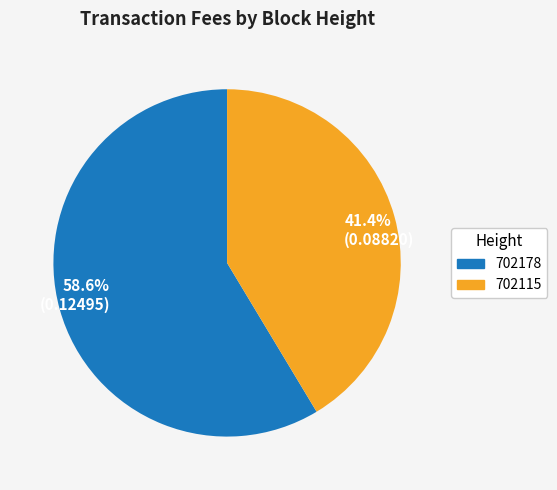

Which slice is the smallest?

702115